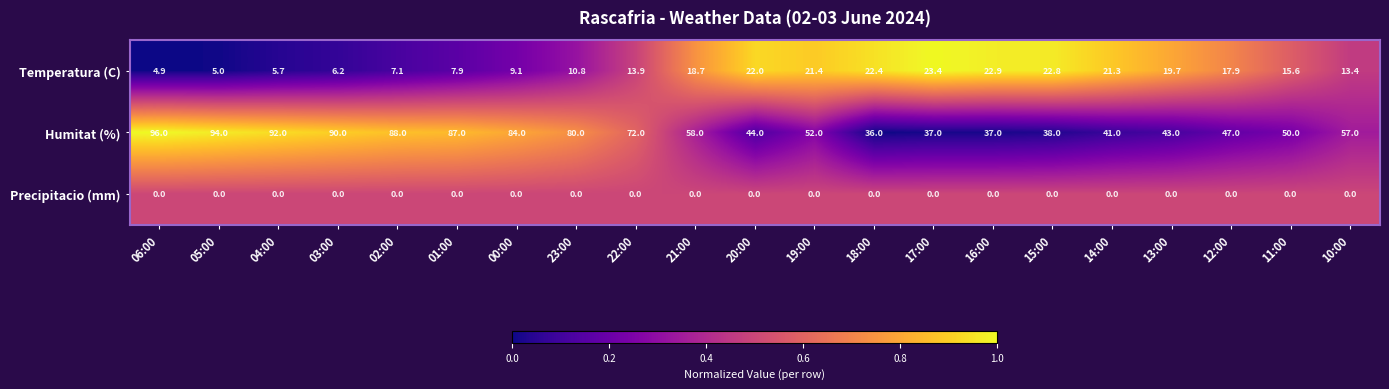

The value of Temperatura (C) at 13:00 is 26.3. True or false?

False